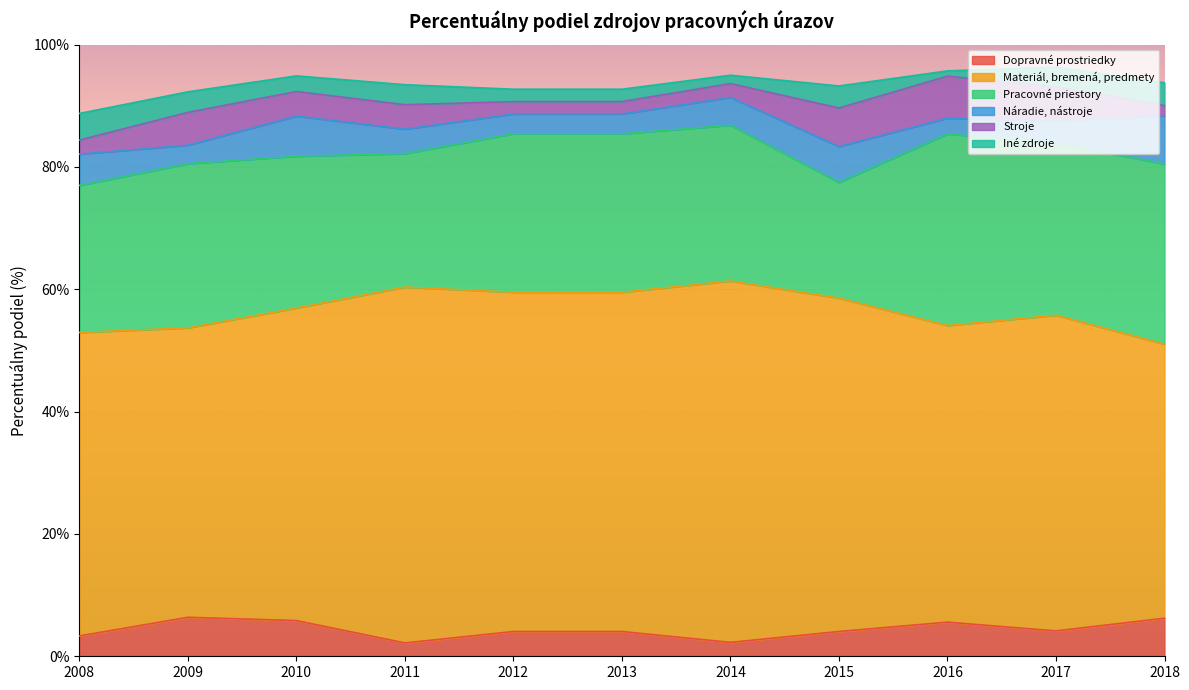

How many values in the Iné zdroje series exceed 3?

6